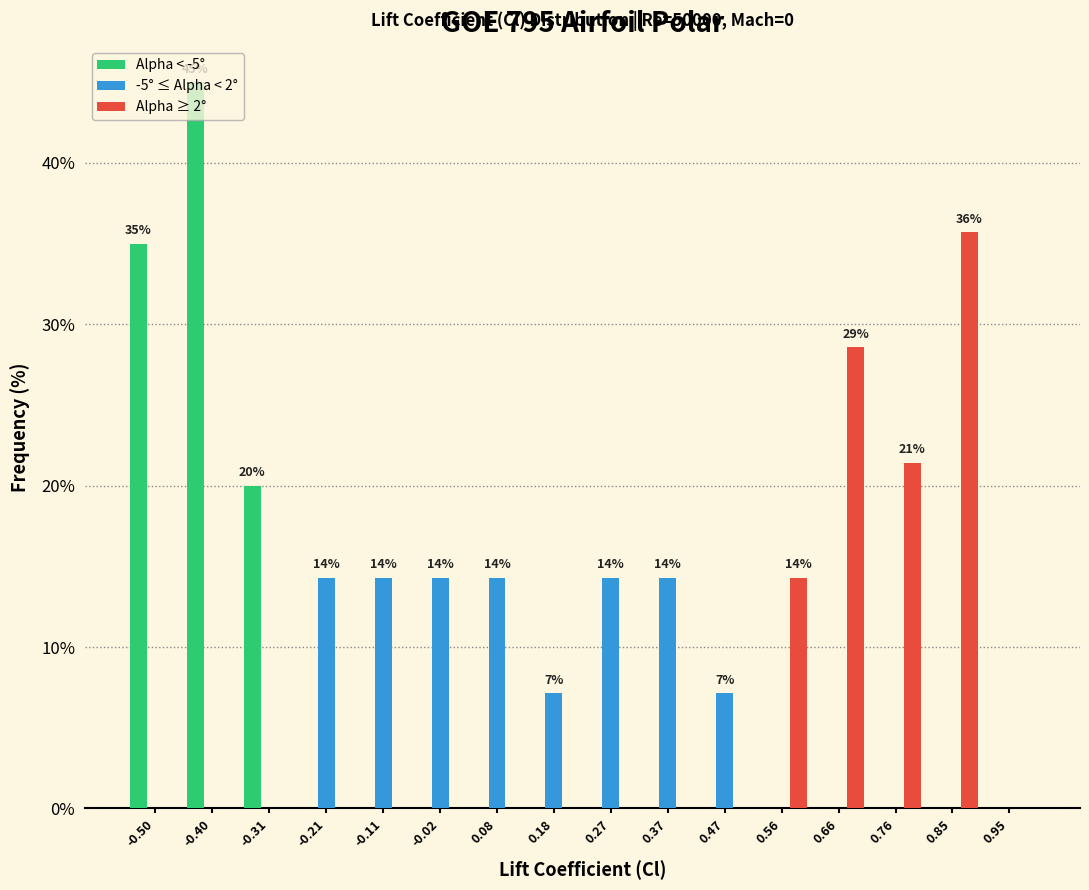

In the Alpha ≥ 2° series, which range on the x-axis has the tallest bar?

0.81 to 0.90